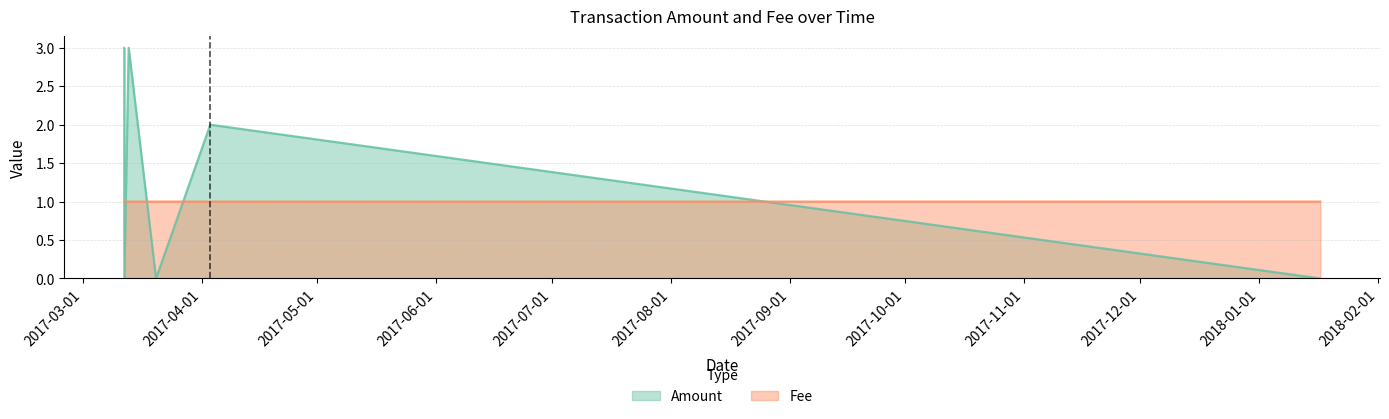

Where is the first local minimum for Amount?

2017-03-11 18:49:33